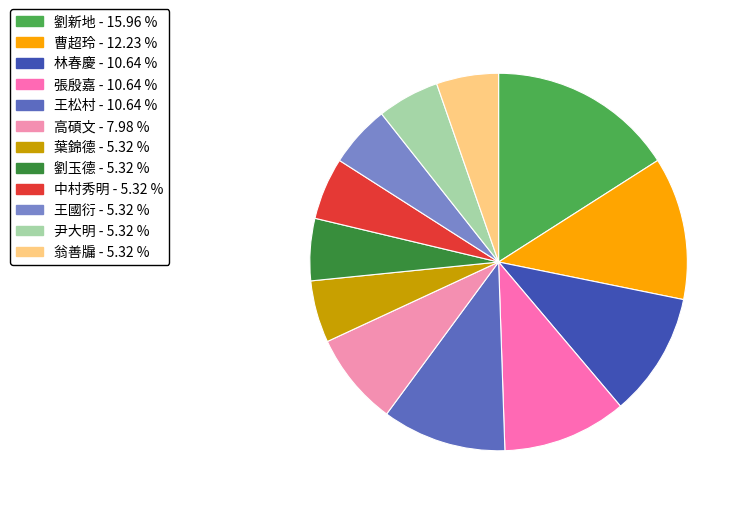

Is 曹超玲 the majority of the pie?

No